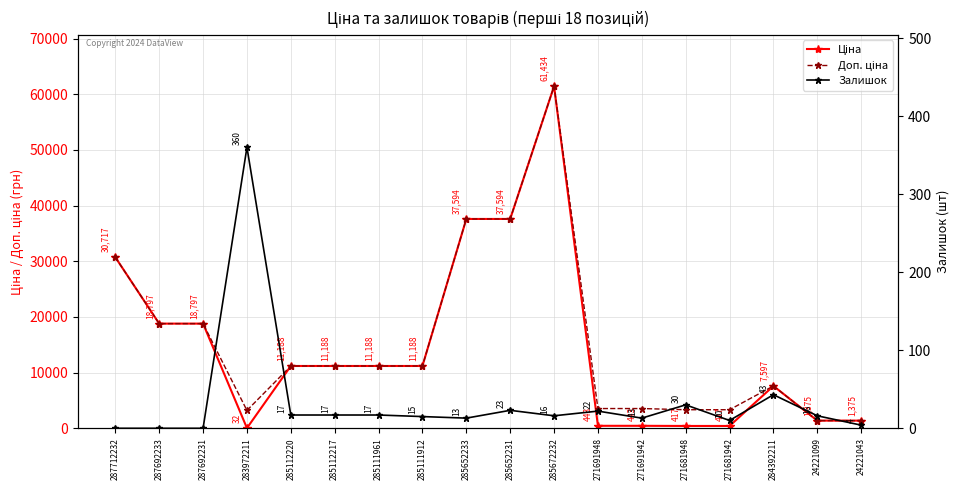

What is the lowest value of the Доп. ціна series?

1375.0